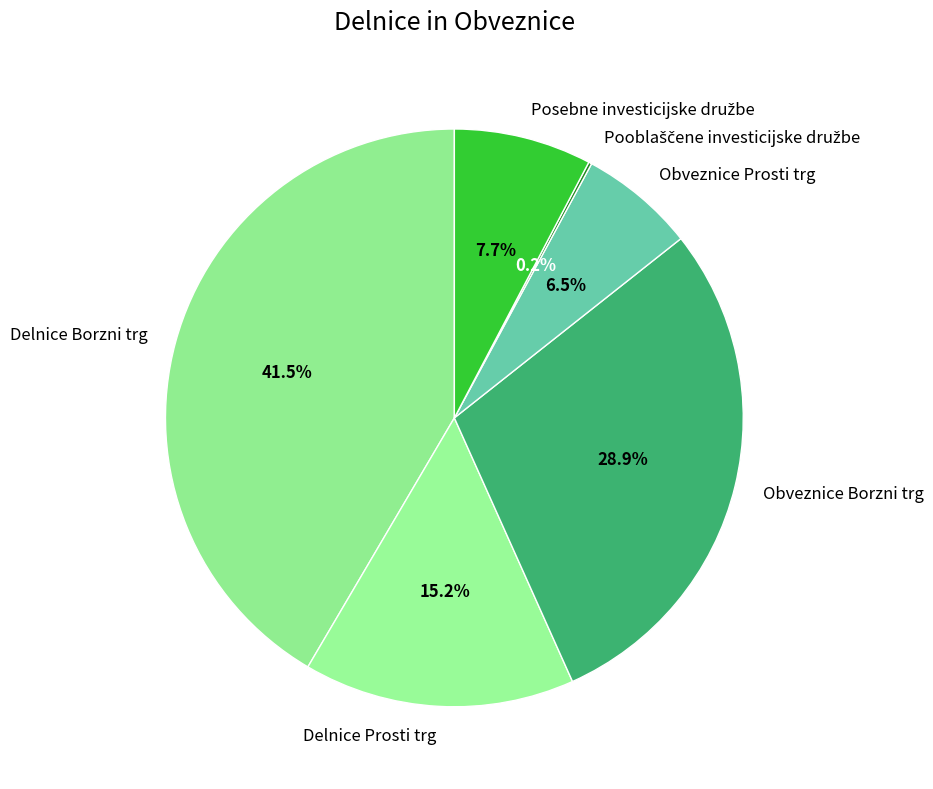

Which slice is the largest?

Delnice Borzni trg